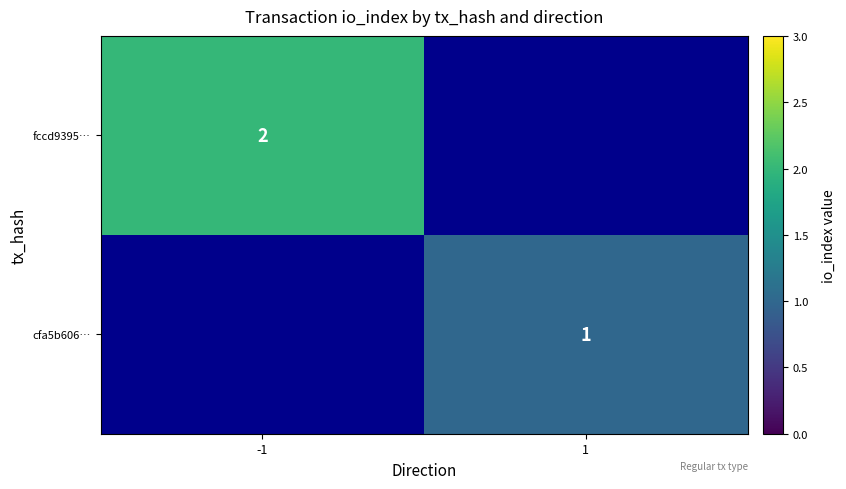

How many data points does each series have?

2